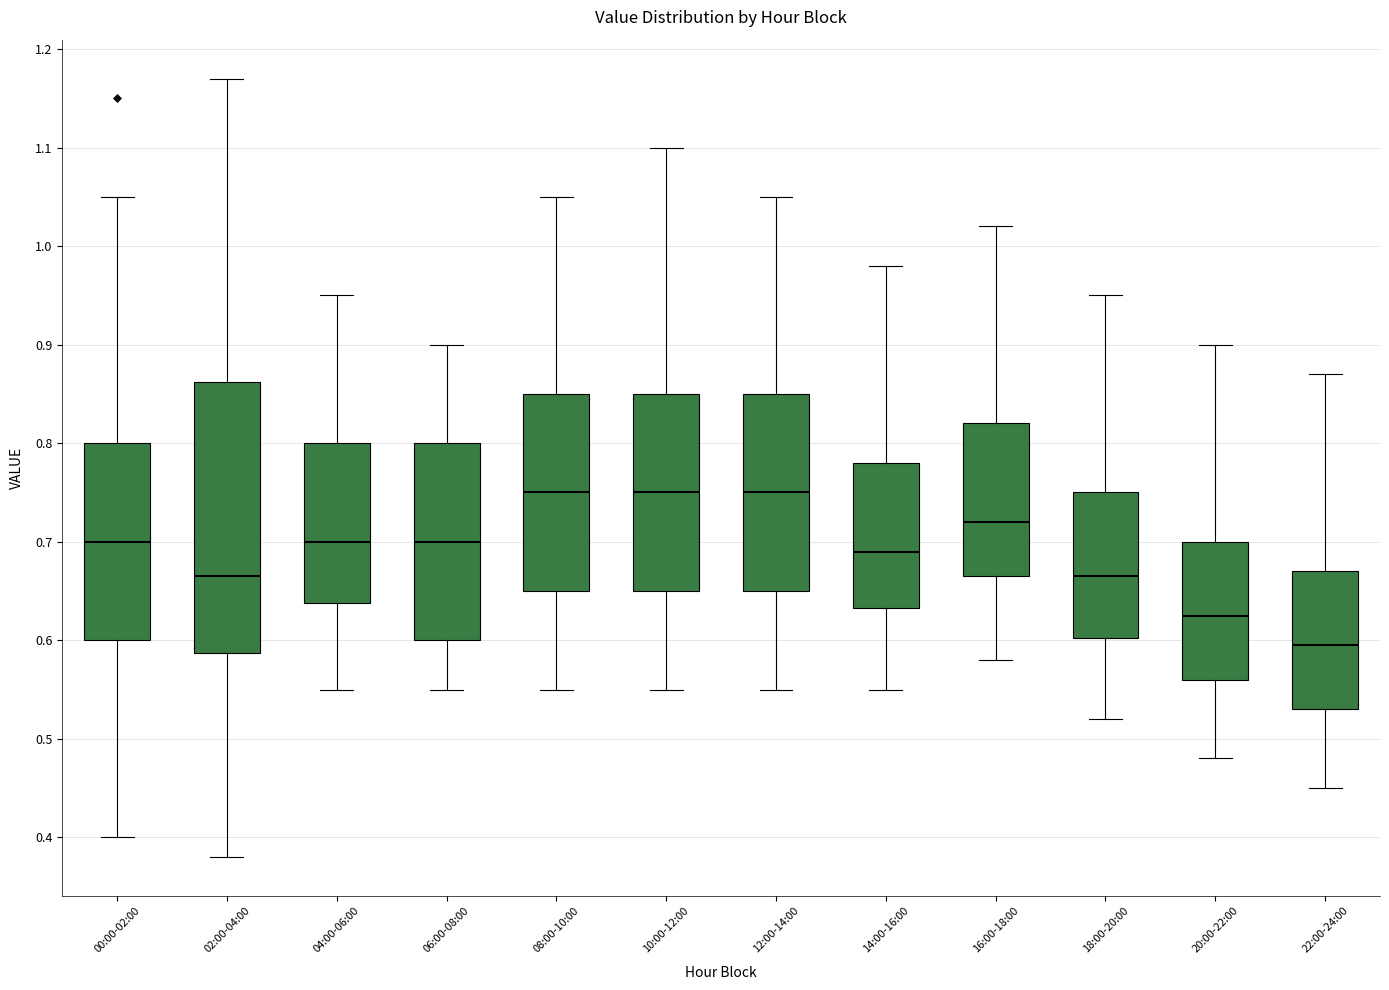

Comparing the boxes themselves (not the whiskers), which one is the tallest?

02:00-04:00